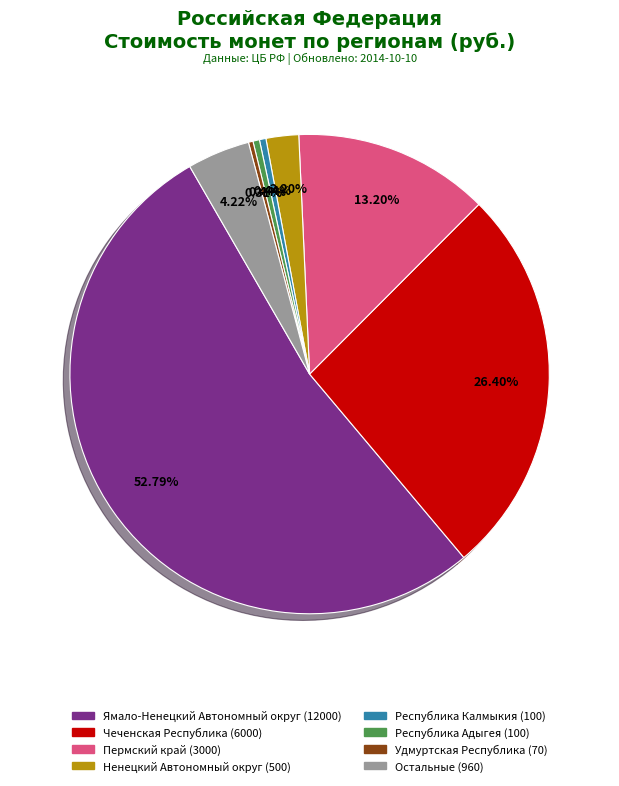

Is there any slice that represents more than half of the pie?

Yes